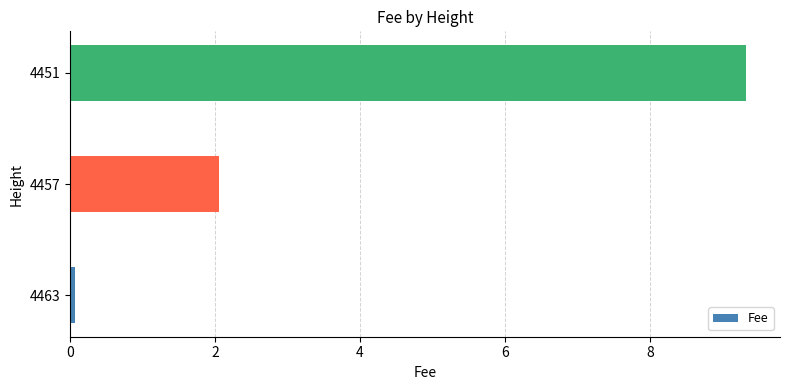

Read the value at 4457.

2.1